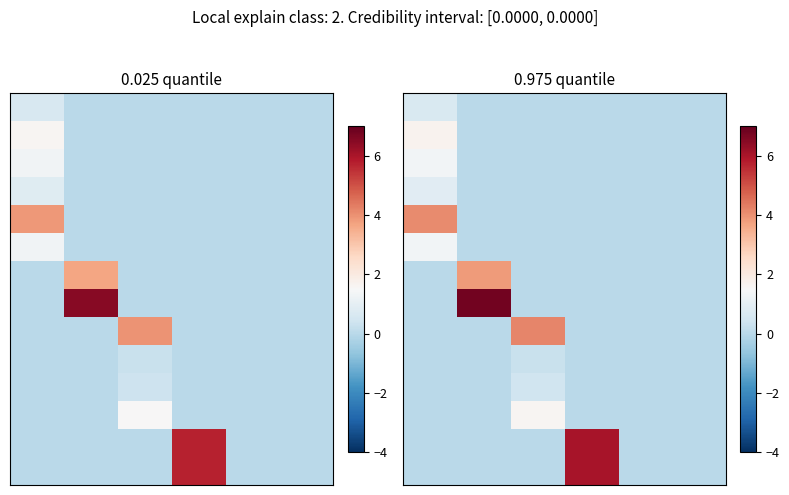

At which category is the sum across all series the highest?

3